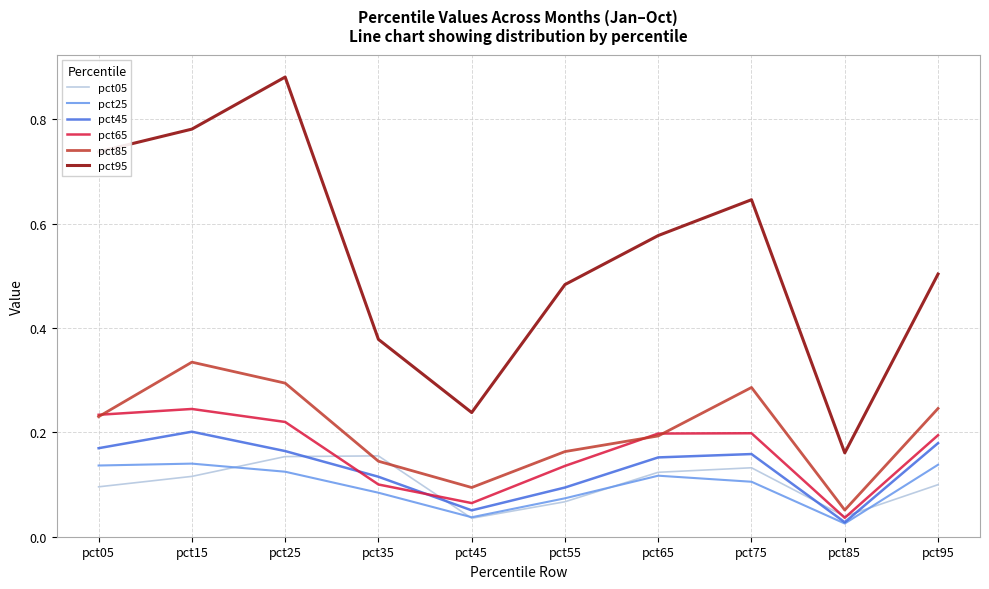

Which series has the largest range (max minus min)?

pct95